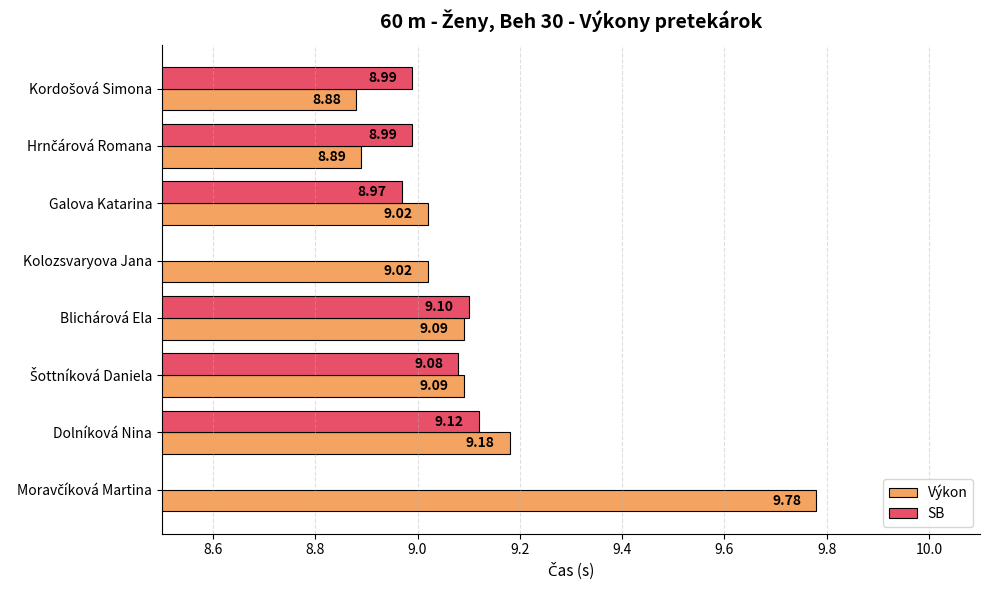

What is the average value of the SB series?

6.8